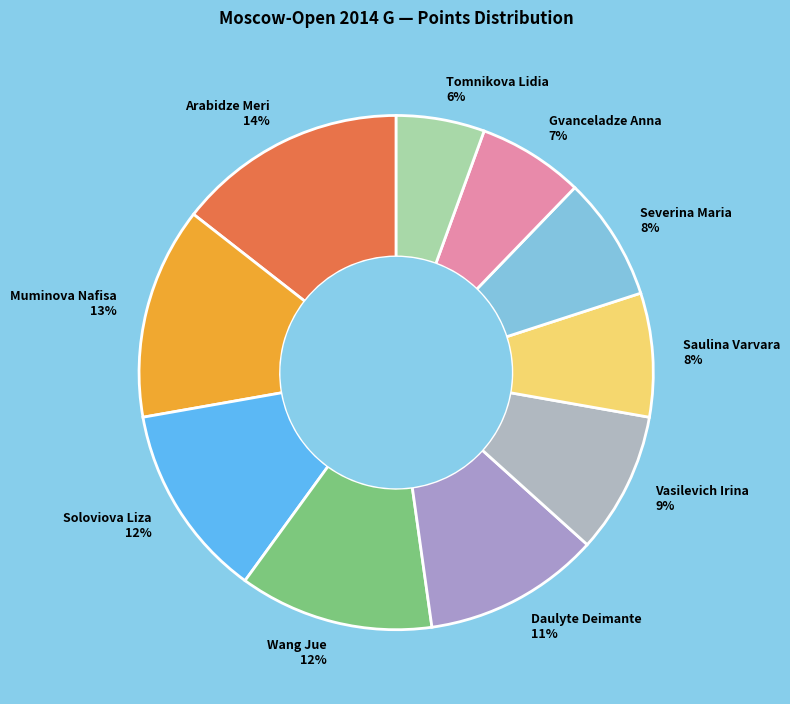

What is the ratio of the value at Tomnikova Lidia 6% to the value at Daulyte Deimante 11%?

0.5